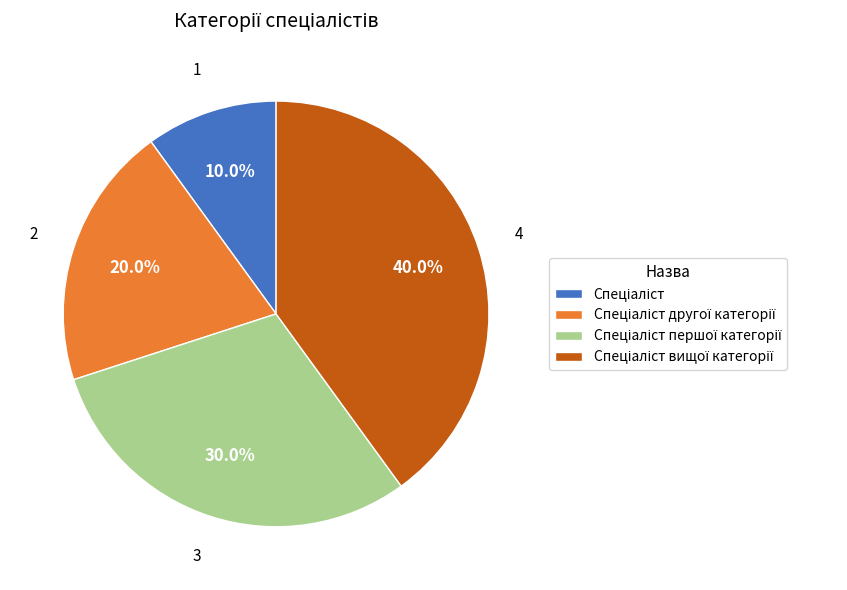

Is there a majority slice in this chart?

No